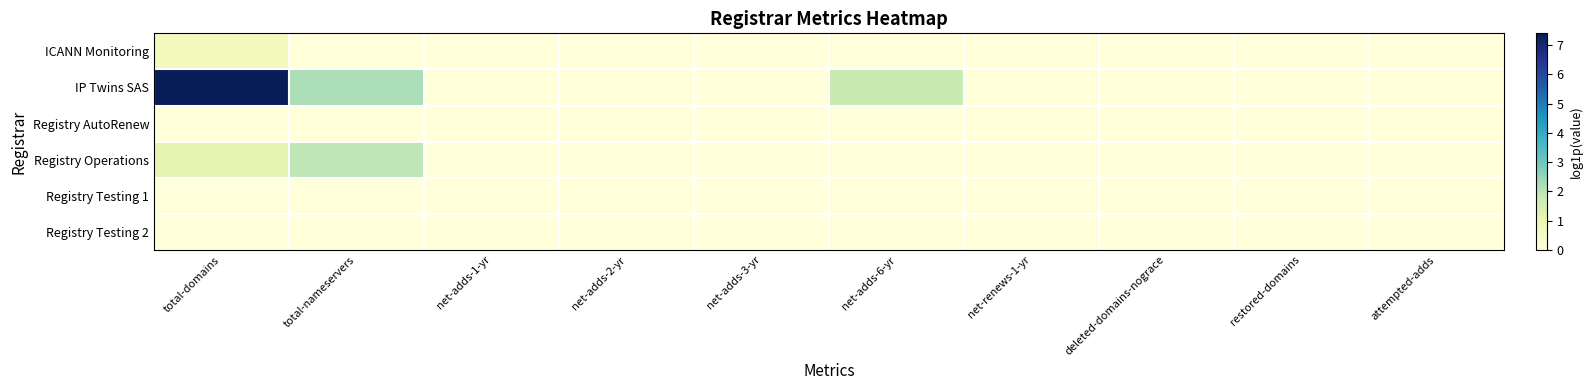

Which category has the lowest value across all series?

total-nameservers